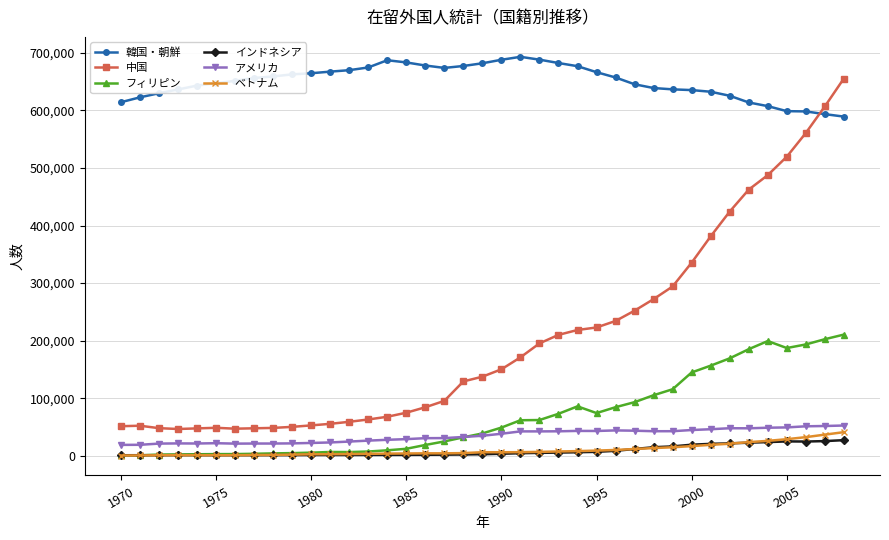

How many values in the フィリピン series are below 38925?

19